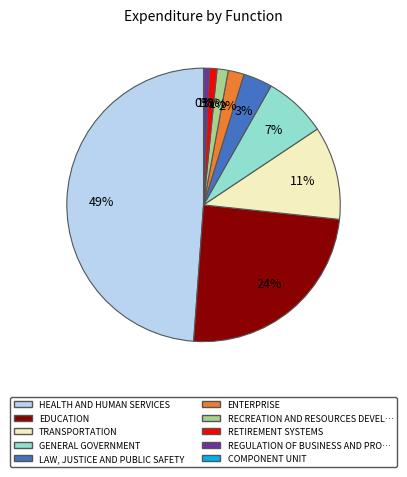

To the nearest percent, what is the average slice percentage?

10%